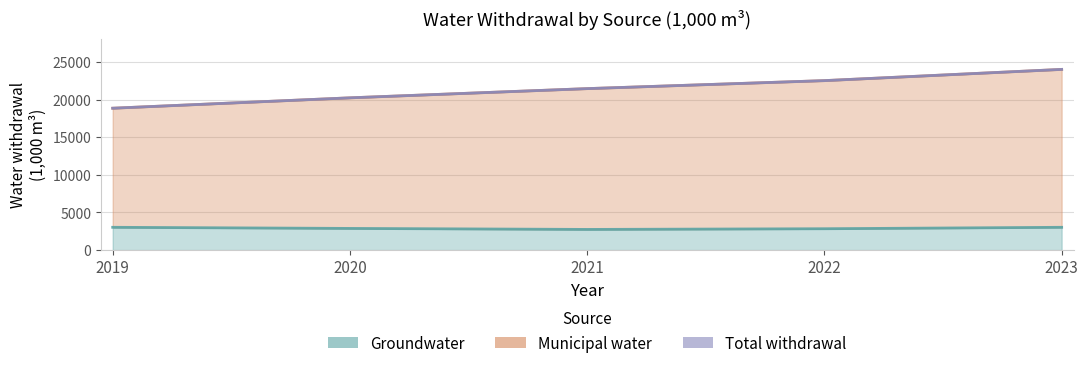

How many data points in Groundwater are above 2880?

2